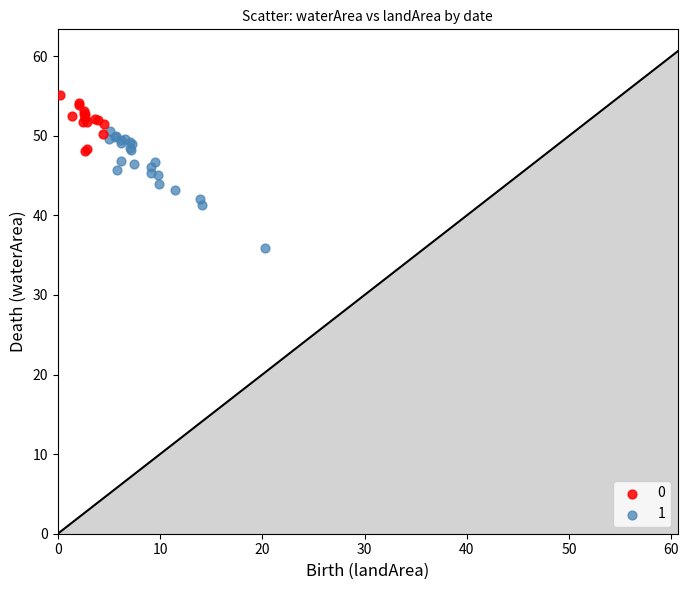

Which series contains the lowest Y value?

1